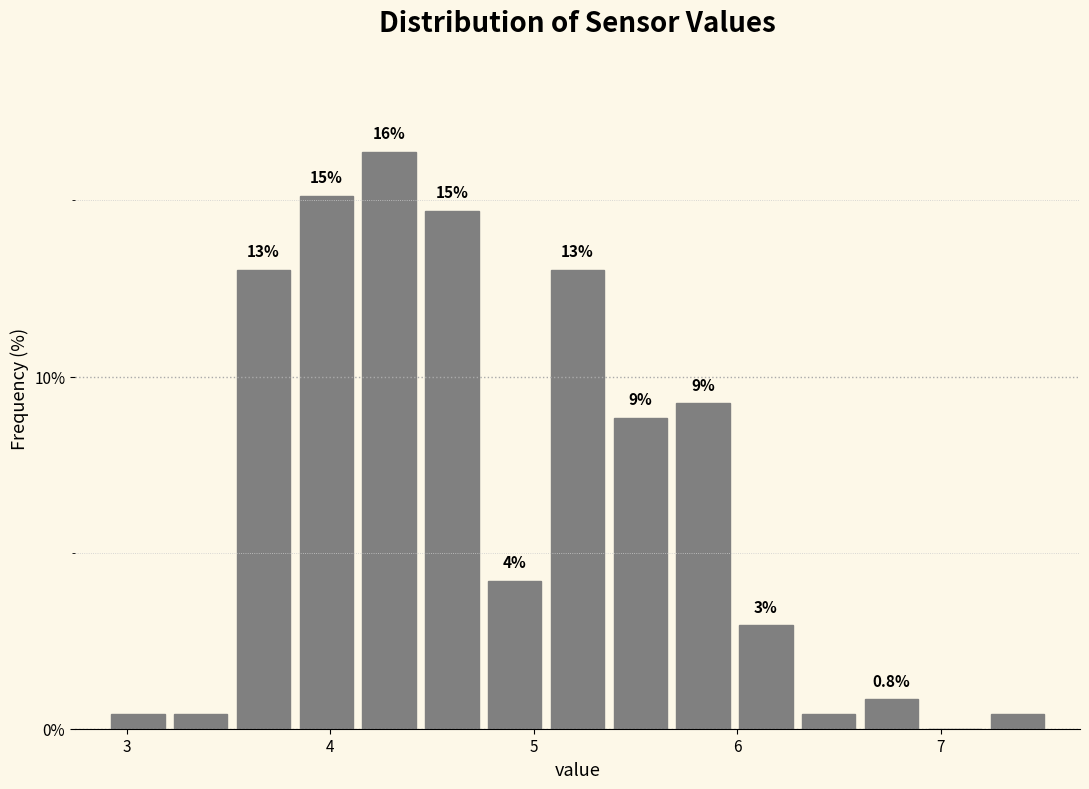

Around what value on the x-axis is the tallest bar? Give the approximate position of its centre, as read against the axis.

4.3